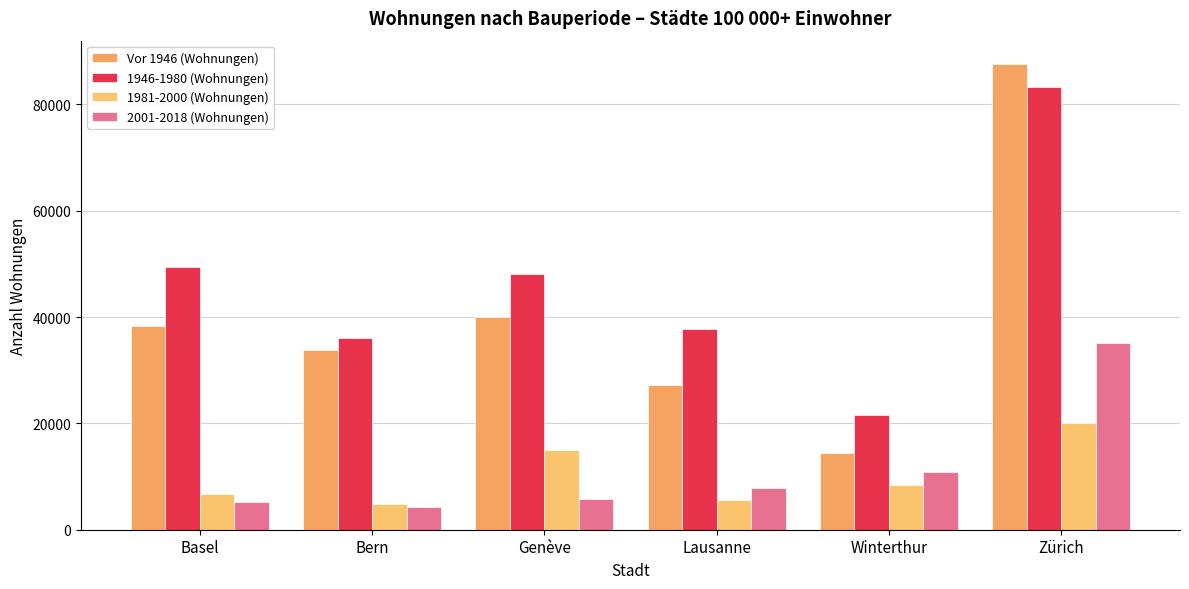

Reading right to left, what are all the values shown in this chart?

Vor 1946 (Wohnungen): Zürich=87604	Winterthur=14427	Lausanne=27217	Genève=40095	Bern=33811	Basel=38350
1946-1980 (Wohnungen): Zürich=83266	Winterthur=21611	Lausanne=37689	Genève=48027	Bern=36025	Basel=49451
1981-2000 (Wohnungen): Zürich=20042	Winterthur=8350	Lausanne=5571	Genève=15087	Bern=4792	Basel=6756
2001-2018 (Wohnungen): Zürich=35031	Winterthur=10825	Lausanne=7780	Genève=5844	Bern=4288	Basel=5212